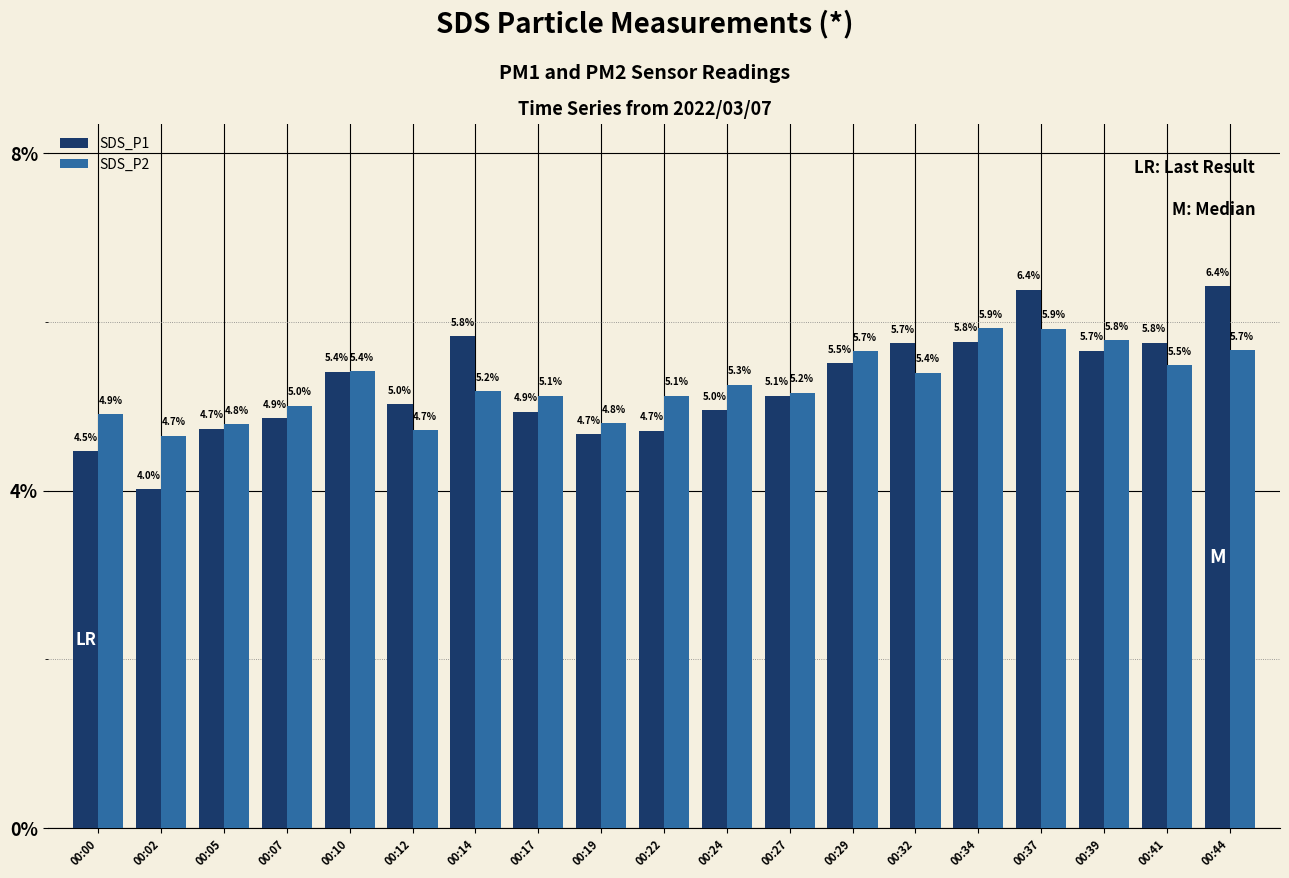

True or false: SDS_P2 has a value of 5.2 at 00:27.

True